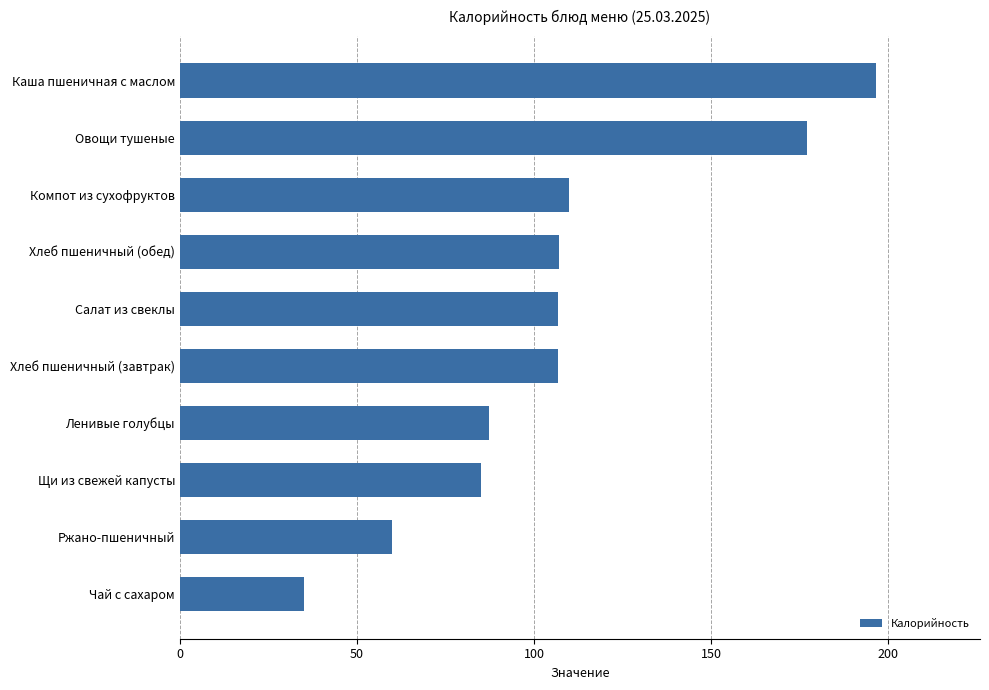

Which has a higher value, Ржано-пшеничный or Хлеб пшеничный (завтрак)?

Хлеб пшеничный (завтрак)